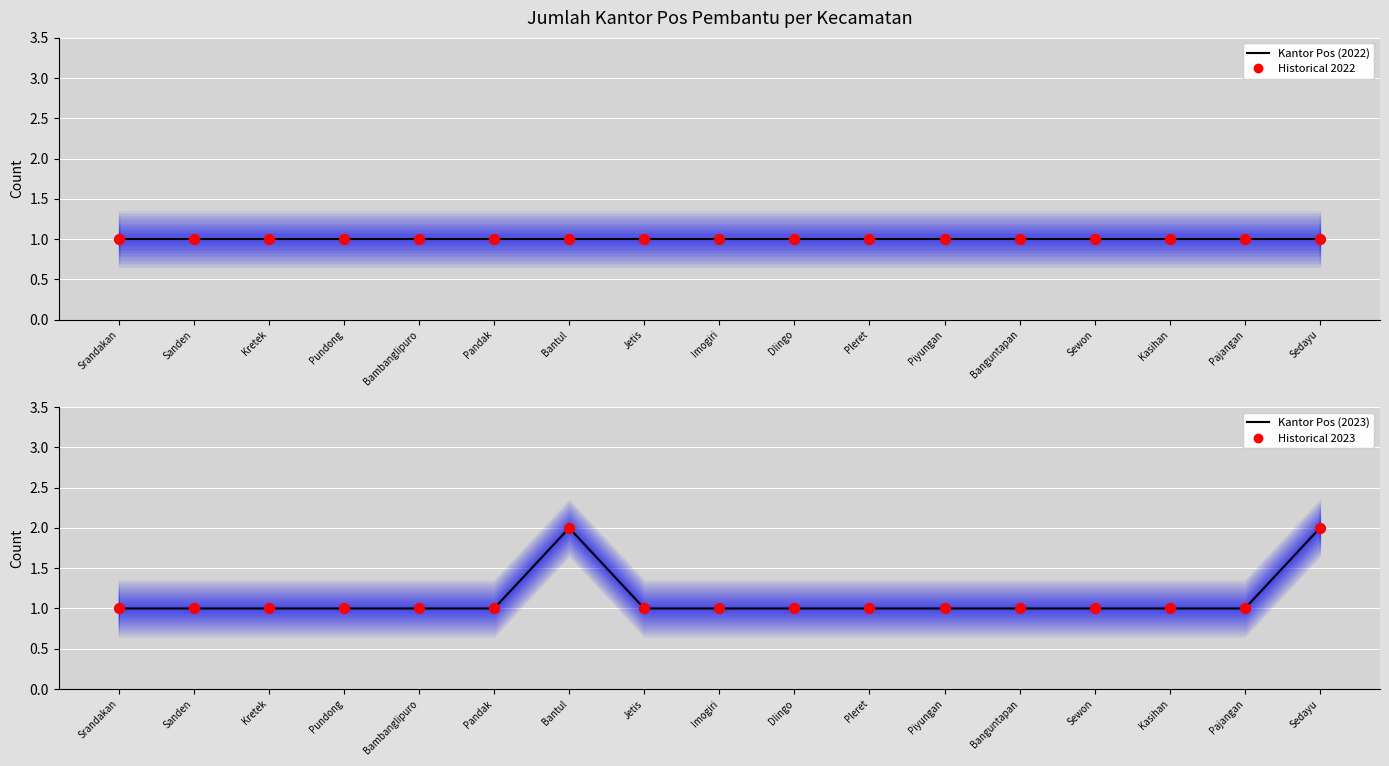

Is the value of Historical 2023 at Jetis greater than the value of Kantor Pos (2022) at Srandakan?

No